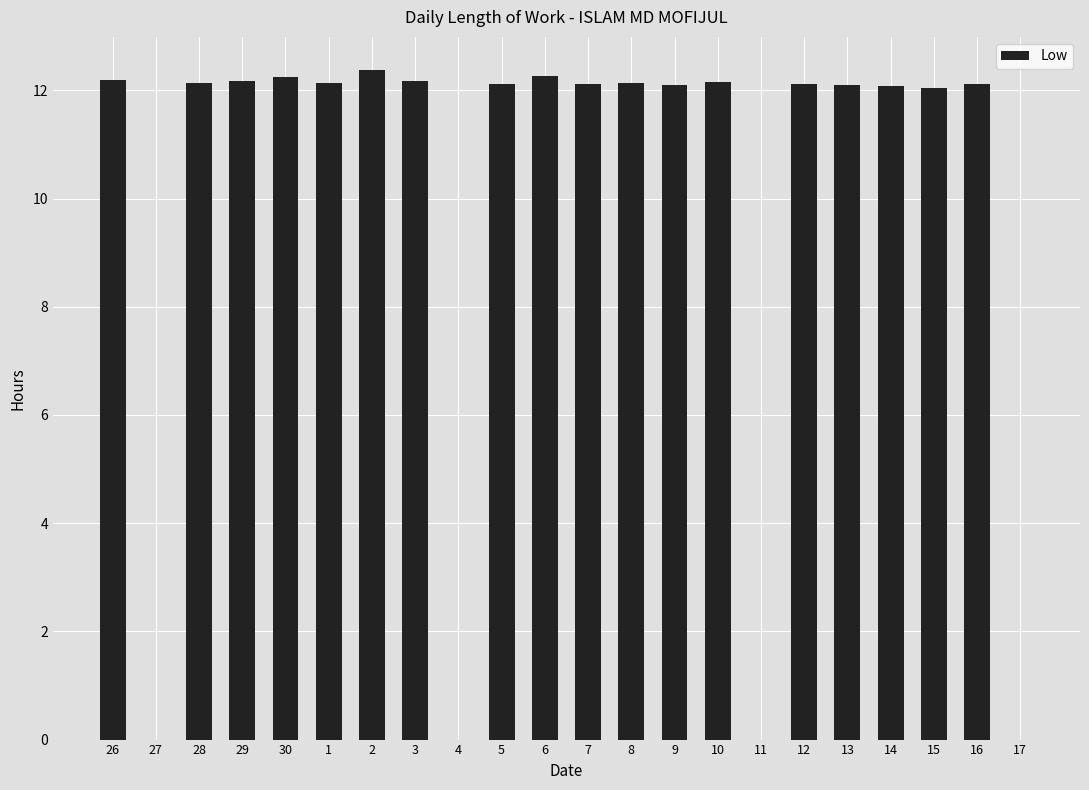

What is the sum of all values?

218.8